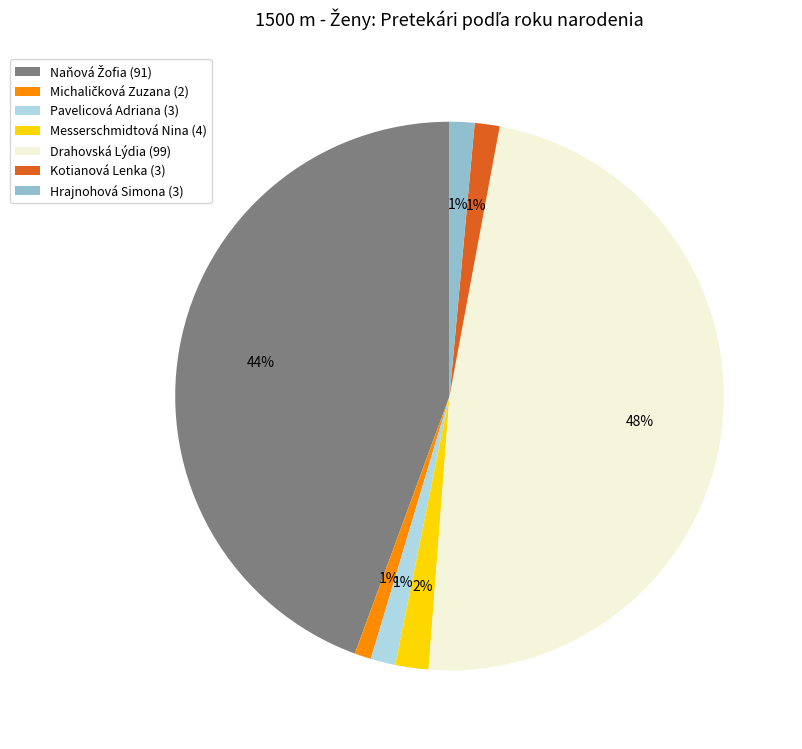

Does Drahovská Lýdia account for over 50% of the chart?

No